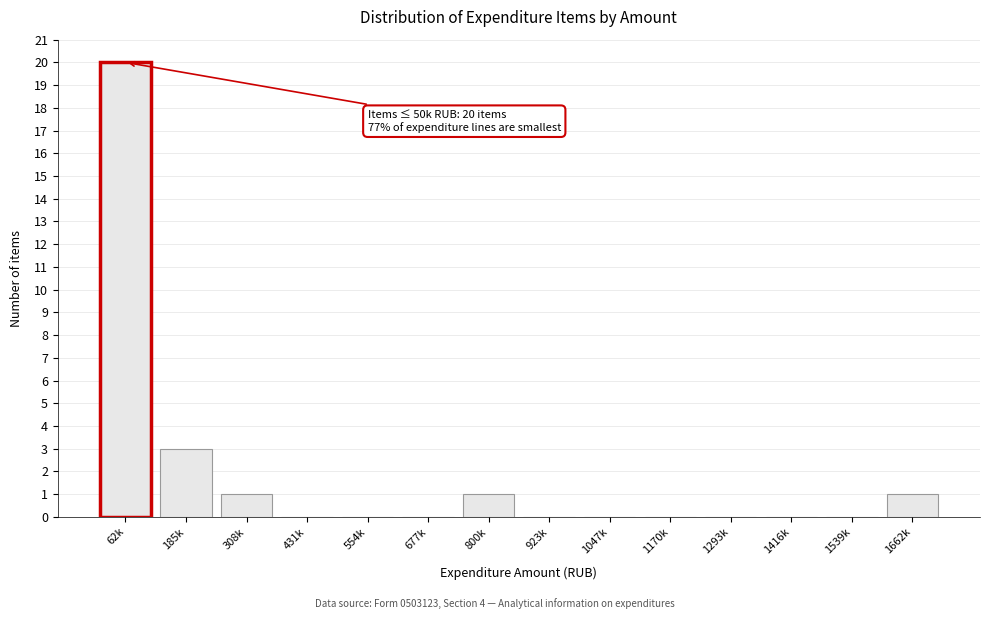

Reading left to right, extract all data points from this chart.

62k=20	185k=3	308k=1	431k=0	554k=0	677k=0	800k=1	923k=0	1047k=0	1170k=0	1293k=0	1416k=0	1539k=0	1662k=1